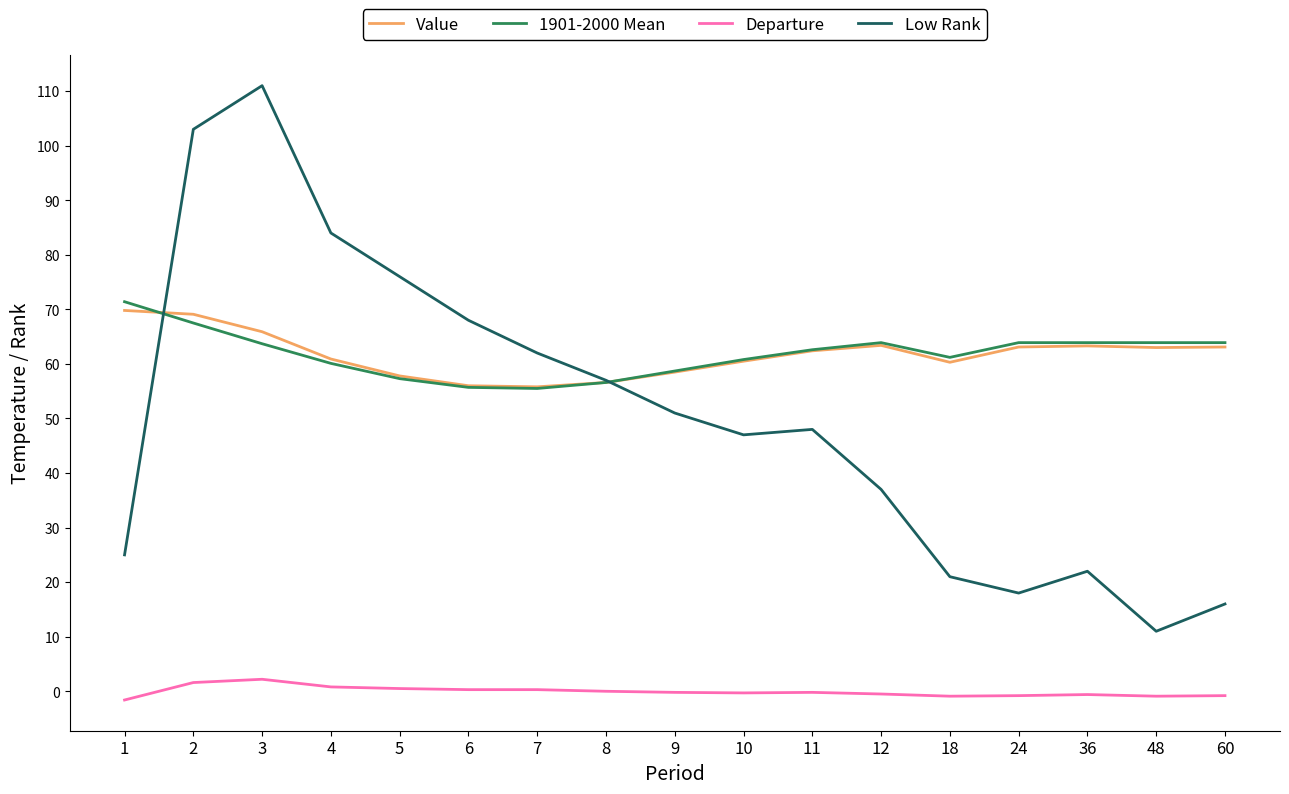

Does the chart display data point markers on the line(s)?

No